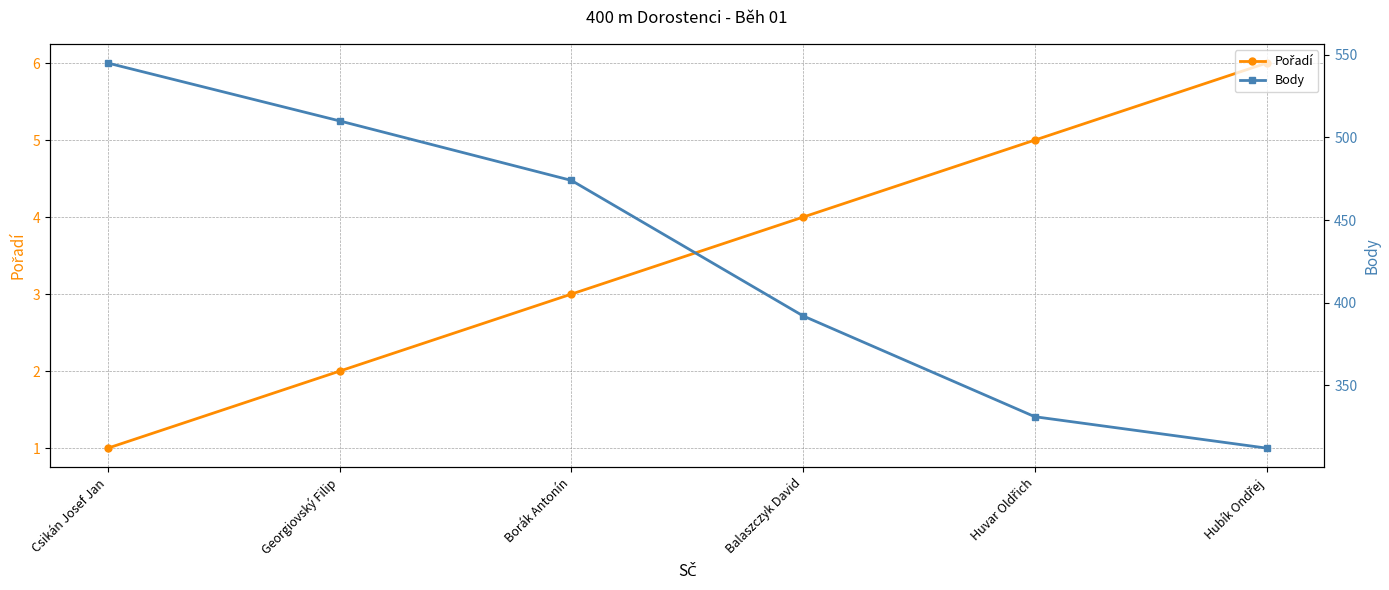

Does the chart have visible grid lines?

Yes